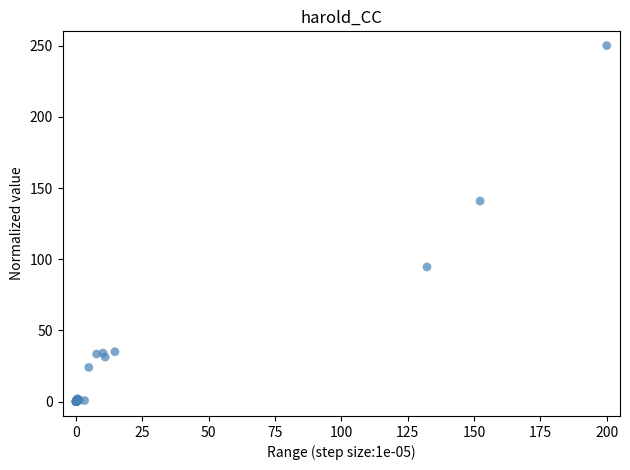

What Y value in the scatter plot is closest to 125?

140.9